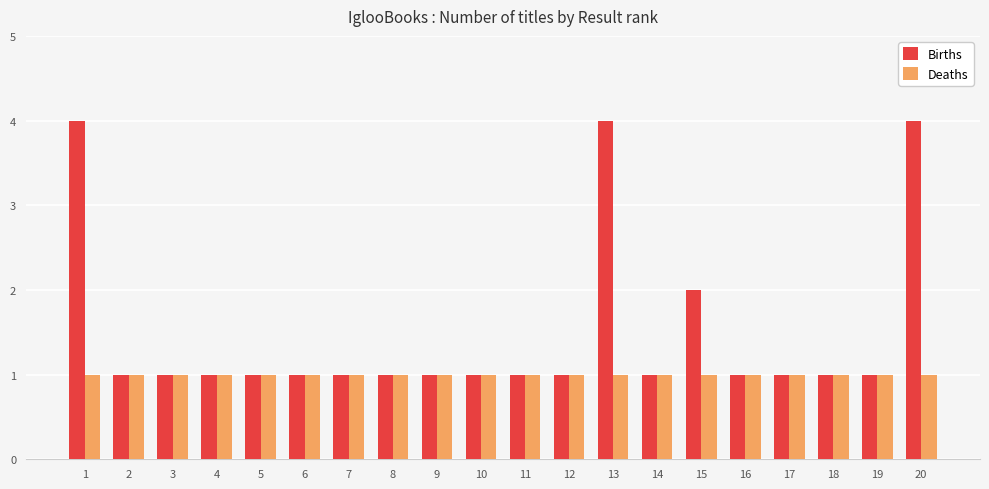

Are the bars horizontal?

No